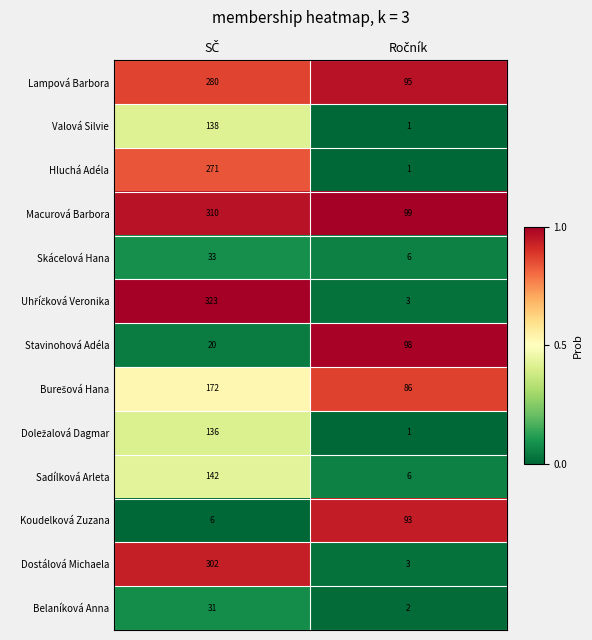

What is the greatest value displayed?

323